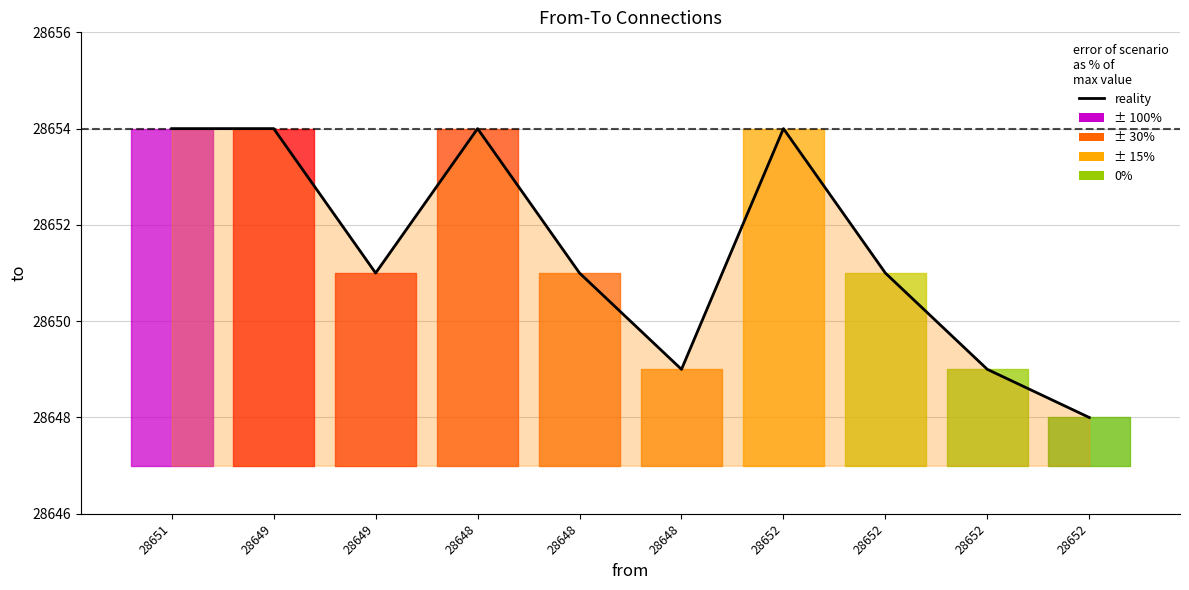

What is the minimum value shown in the chart?

28648